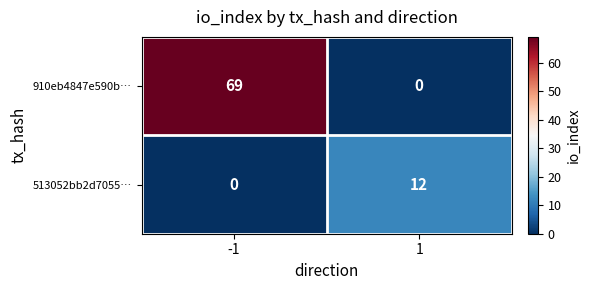

The 910eb4847e590b… series shows 0 at 1. True or false?

True